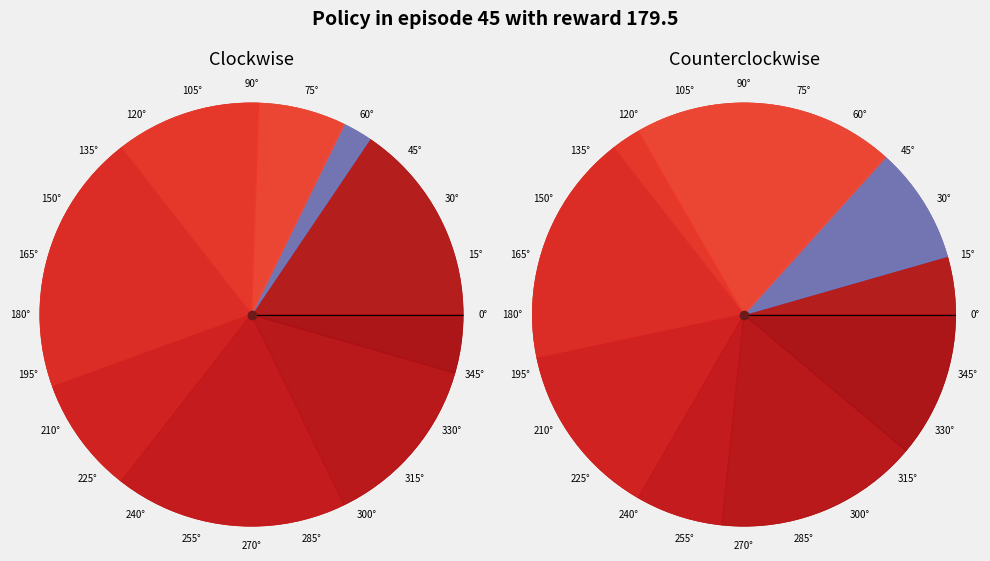

Count the number of slices in the pie.

9